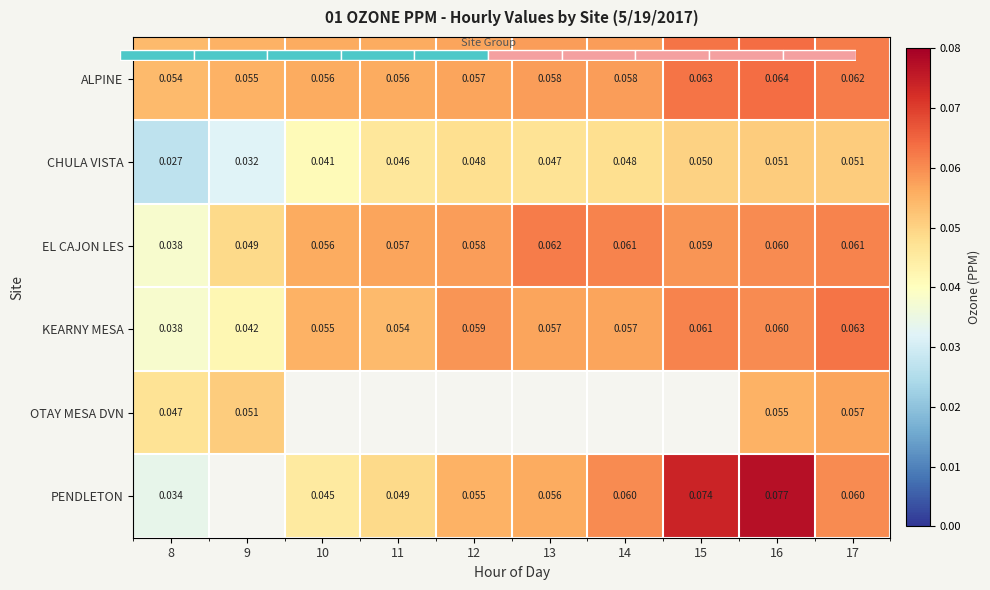

What is the sum of the KEARNY MESA values at 8 and 14?

0.1